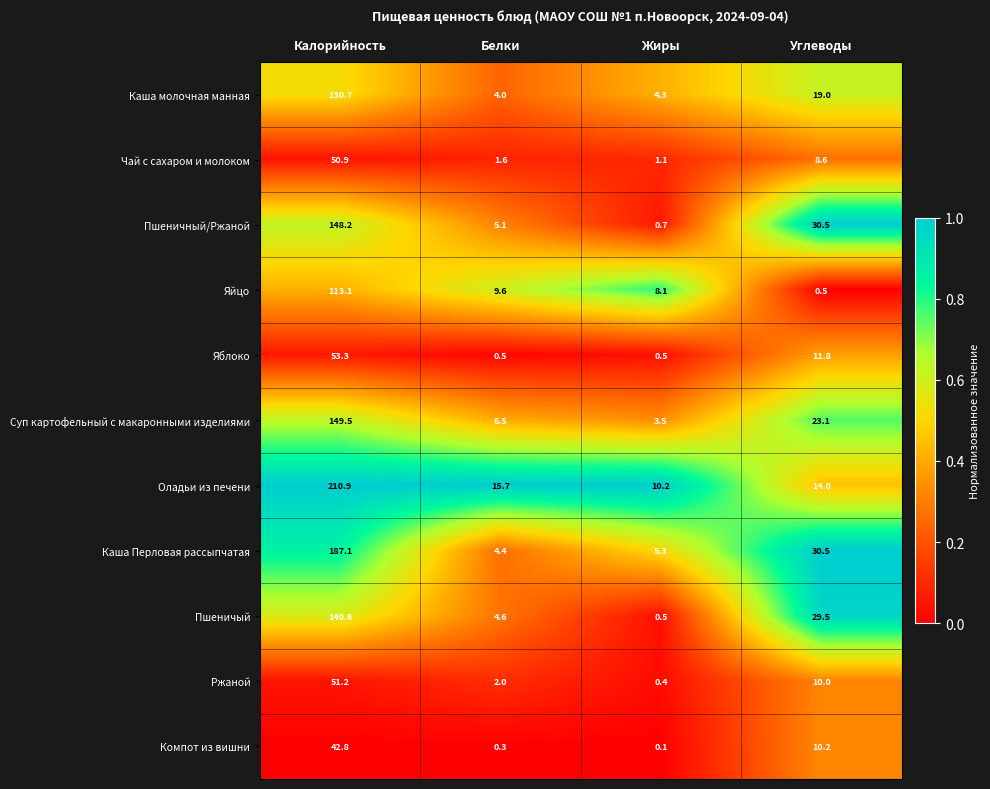

How many data points in Ржаной are less than 10?

2